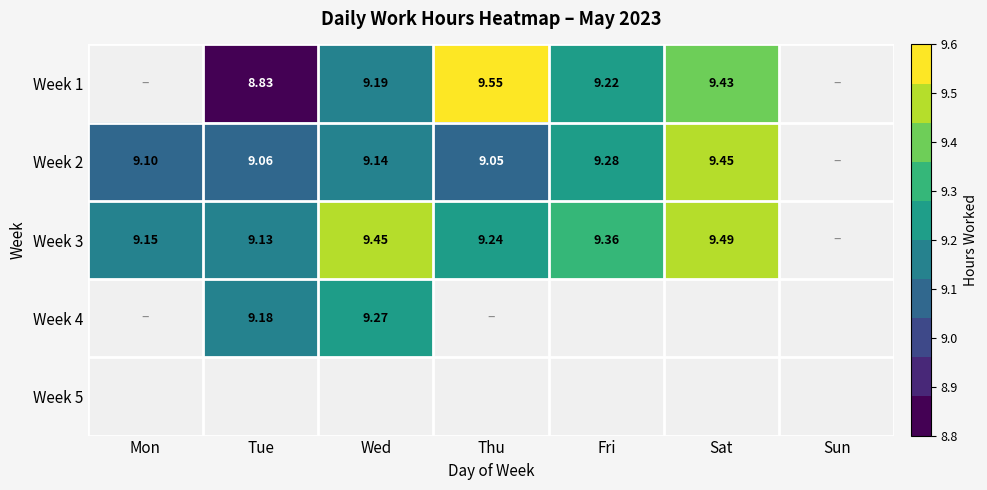

The value of Week 1 at Thu is 9.6. True or false?

True